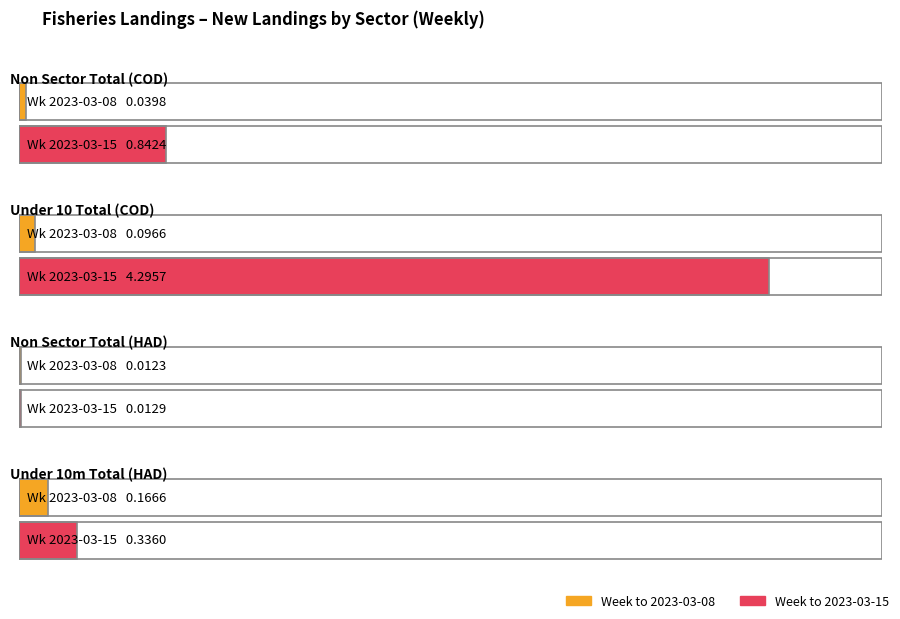

Which label corresponds to the largest value in the chart?

Under 10 Total (COD)